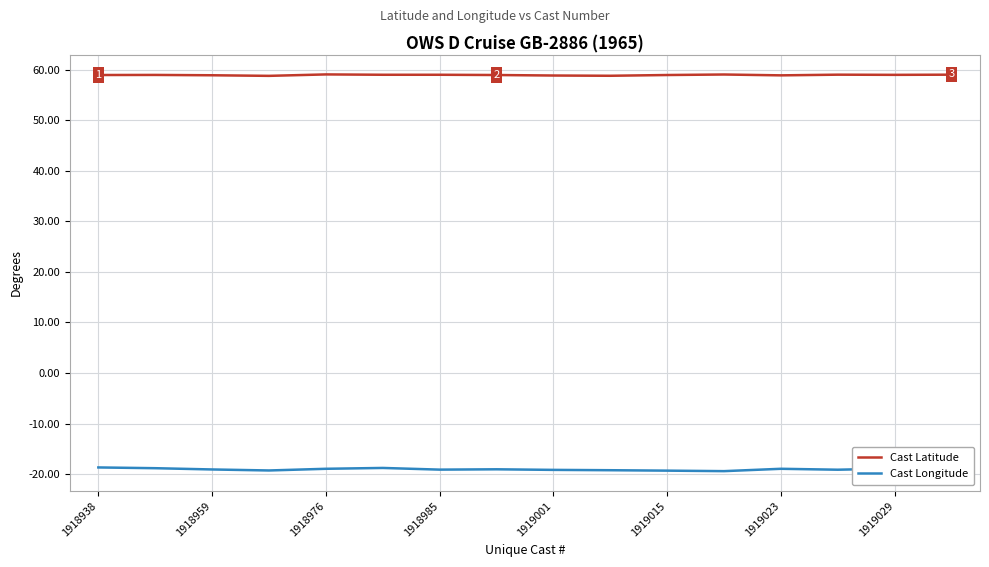

What is the lowest value of the Cast Latitude series?

58.8